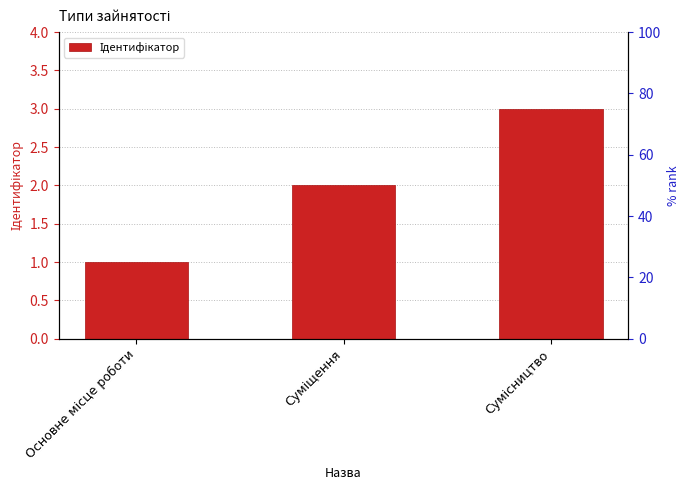

Between Сумісництво and Суміщення, which is larger?

Сумісництво